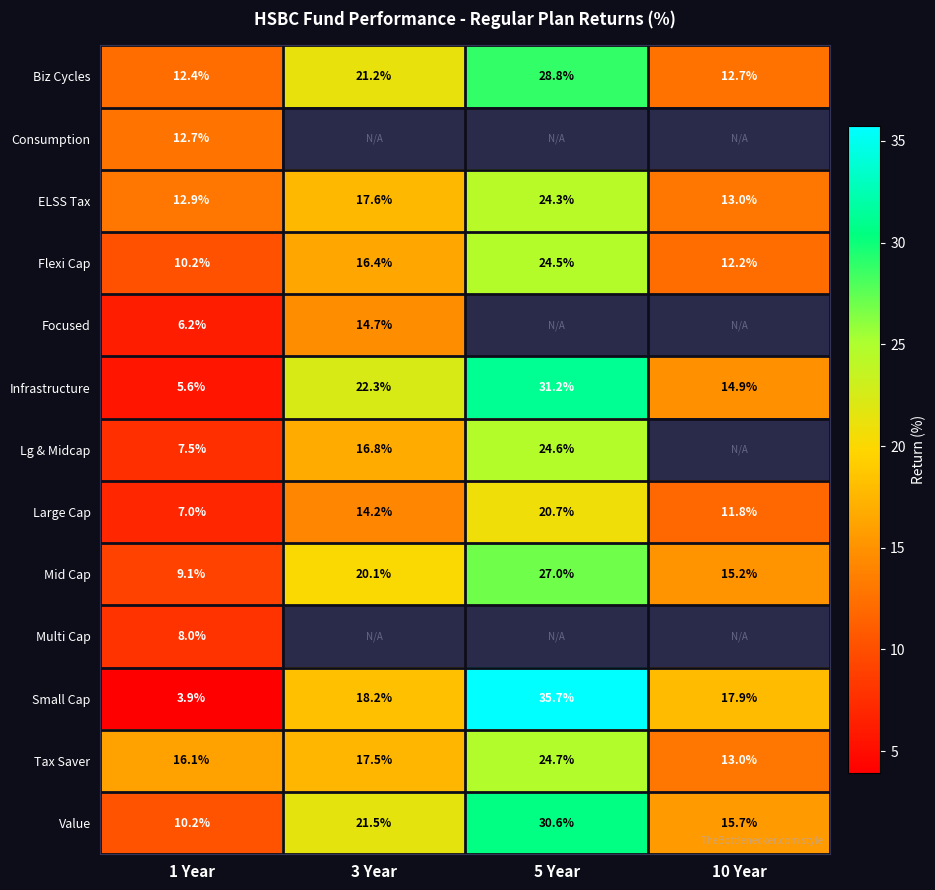

How many distinct data groups are displayed?

13